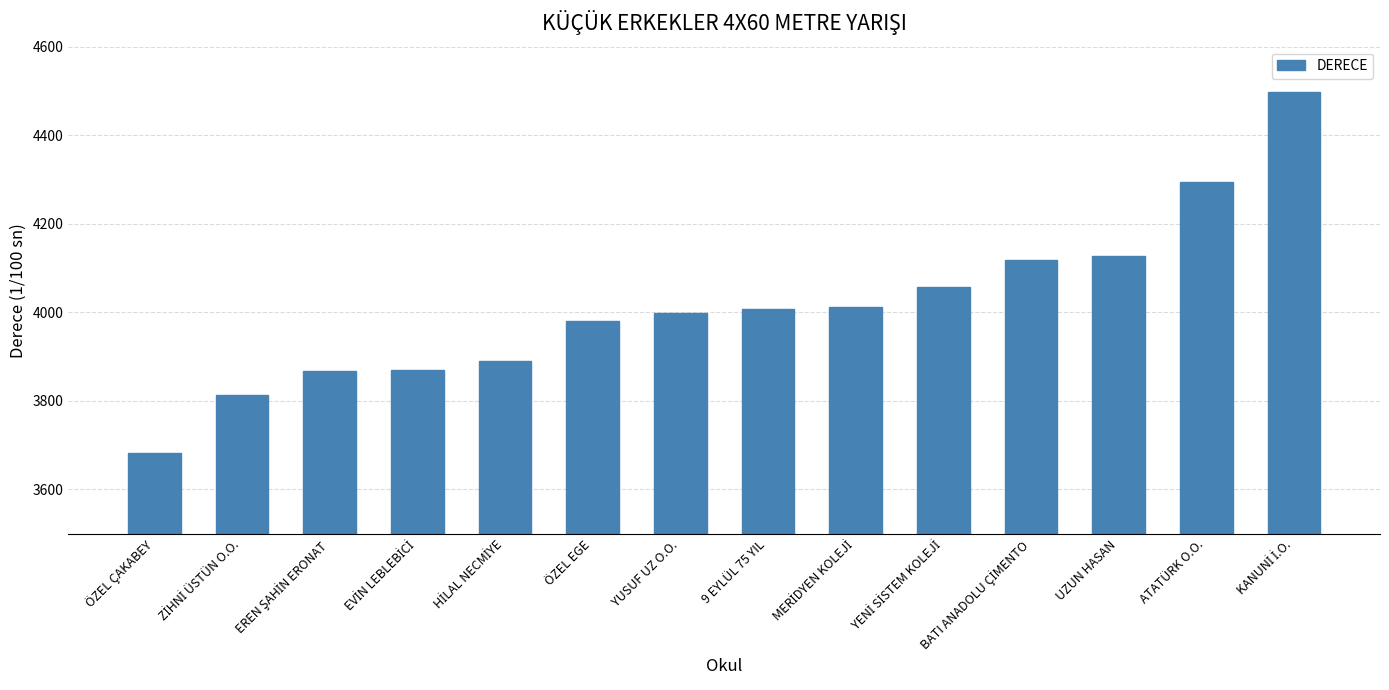

The value at UZUN HASAN is 7293. True or false?

False